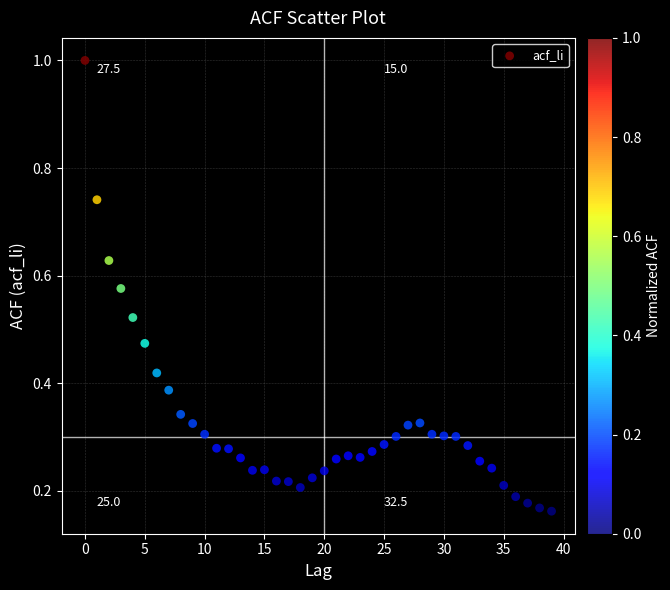

What is the range of Y values (max minus min)?

0.8